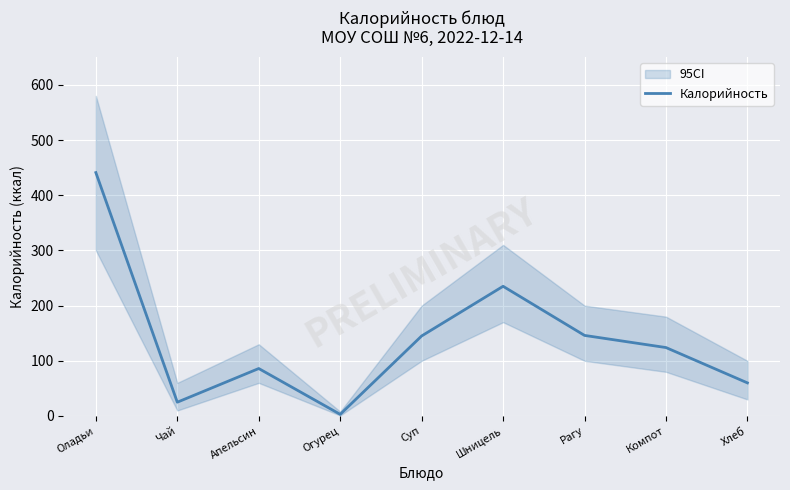

Is this an area chart (filled region under the line)?

No